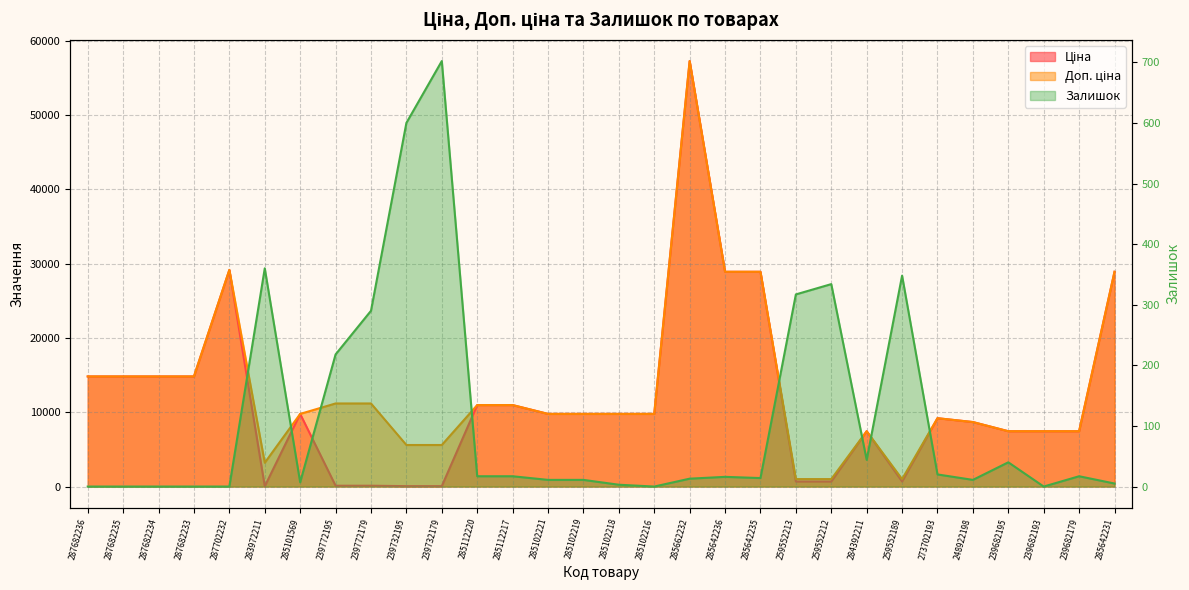

What is the difference between the maximum and minimum values in the Ціна series?

57226.0